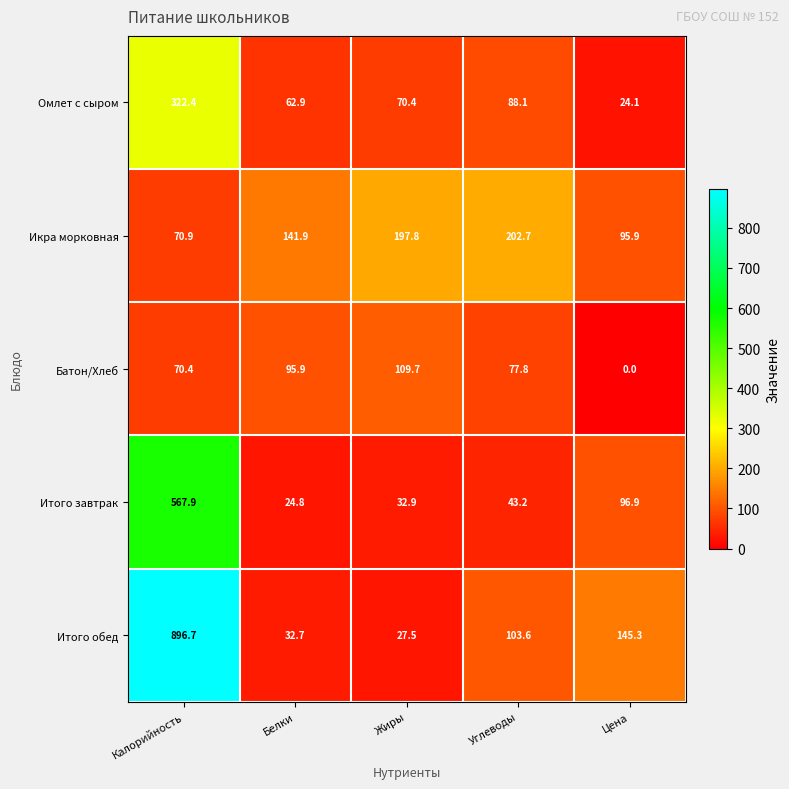

What is the difference between the highest and lowest values at Белки?

117.1